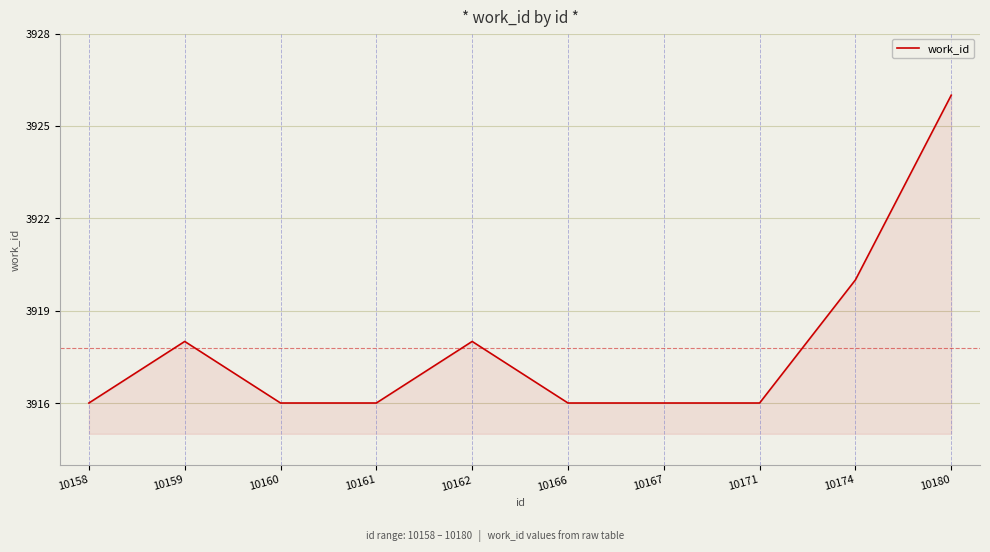

The chart shows a value of 3916 at 10171. True or false?

True